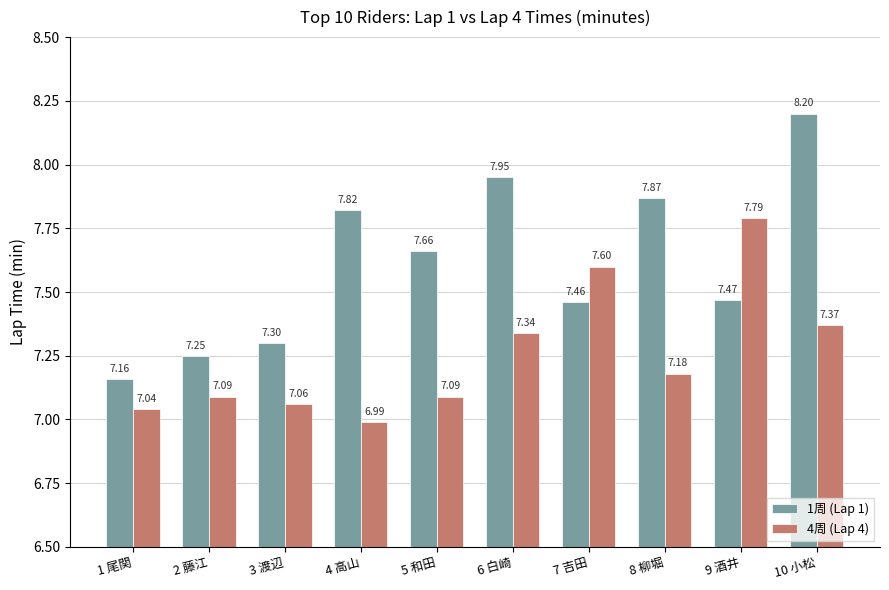

What is the sum of all 1周 (Lap 1) values?

76.1